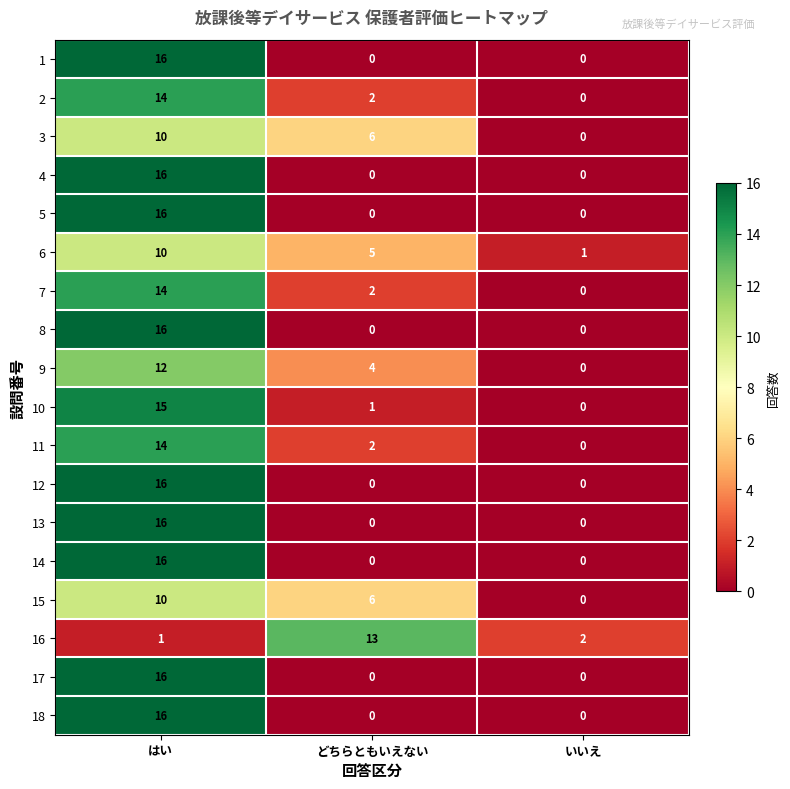

How many values in the 15 series are below 6?

1